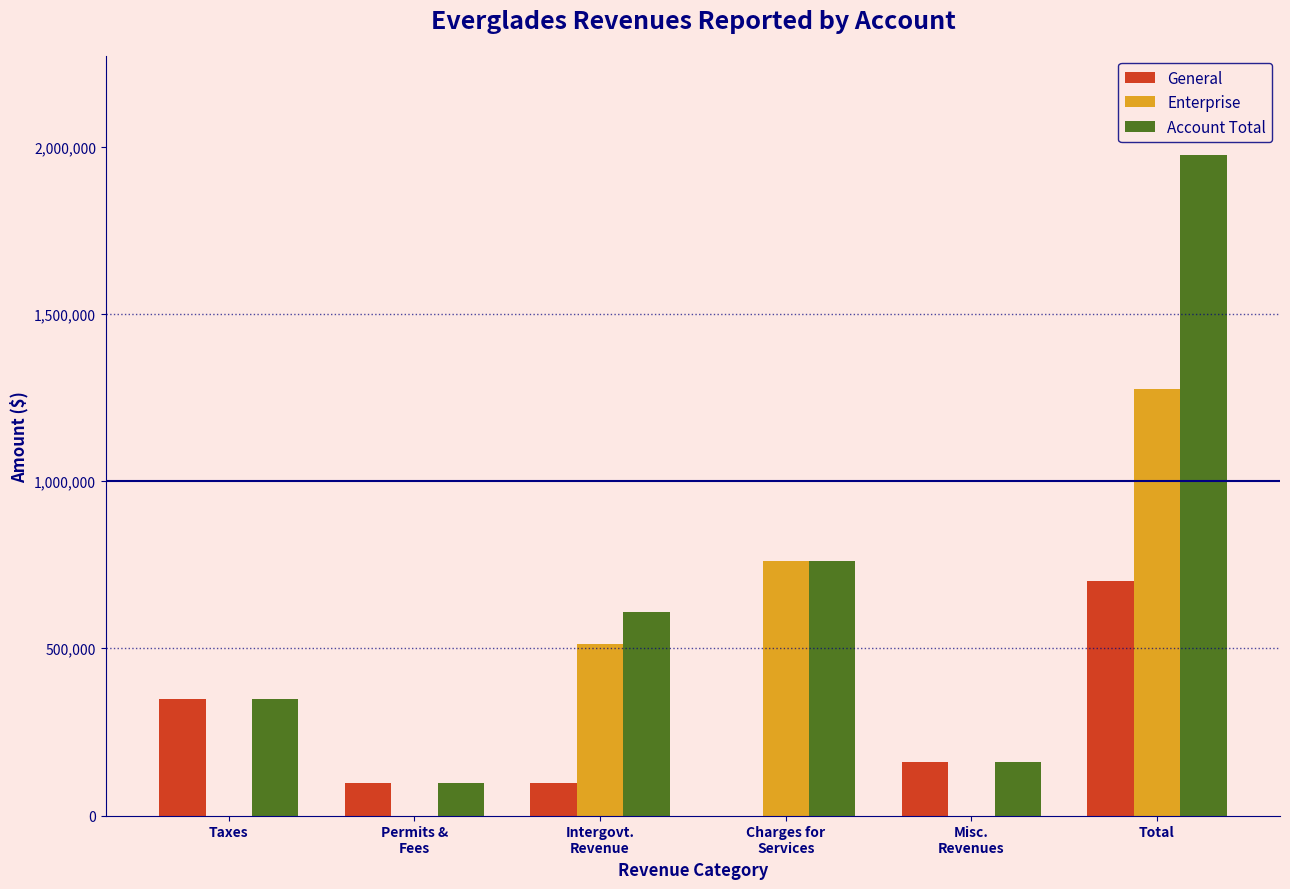

Which category has the highest value in the Account Total series?

Total